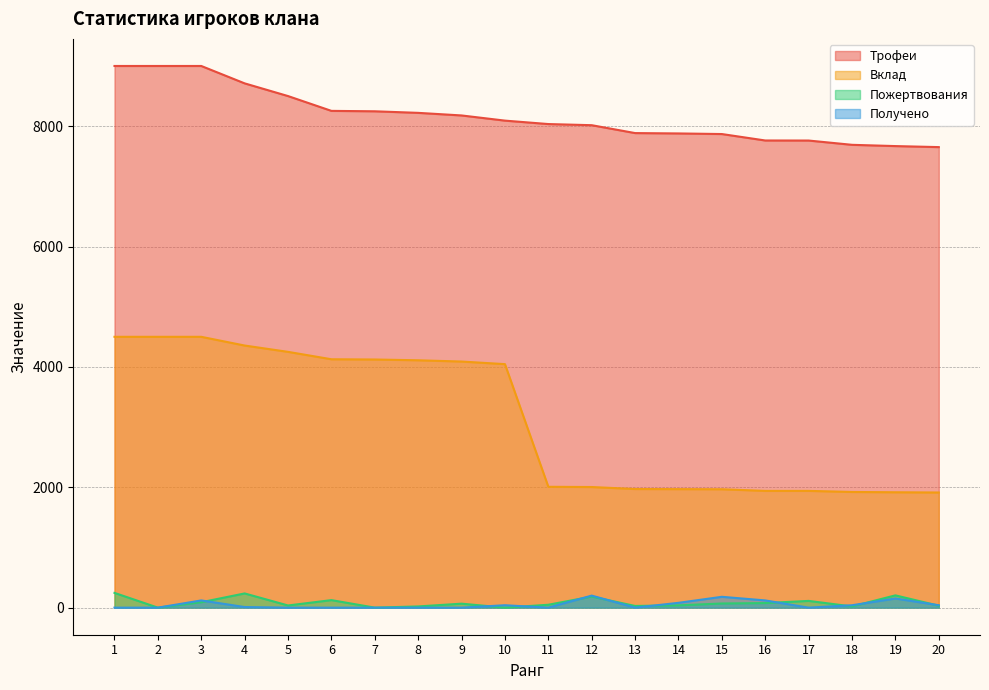

What is the difference between the maximum and minimum values in the Получено series?

200